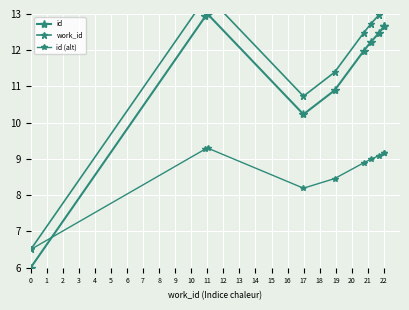

Which series changed the most between 0 and 7?

id